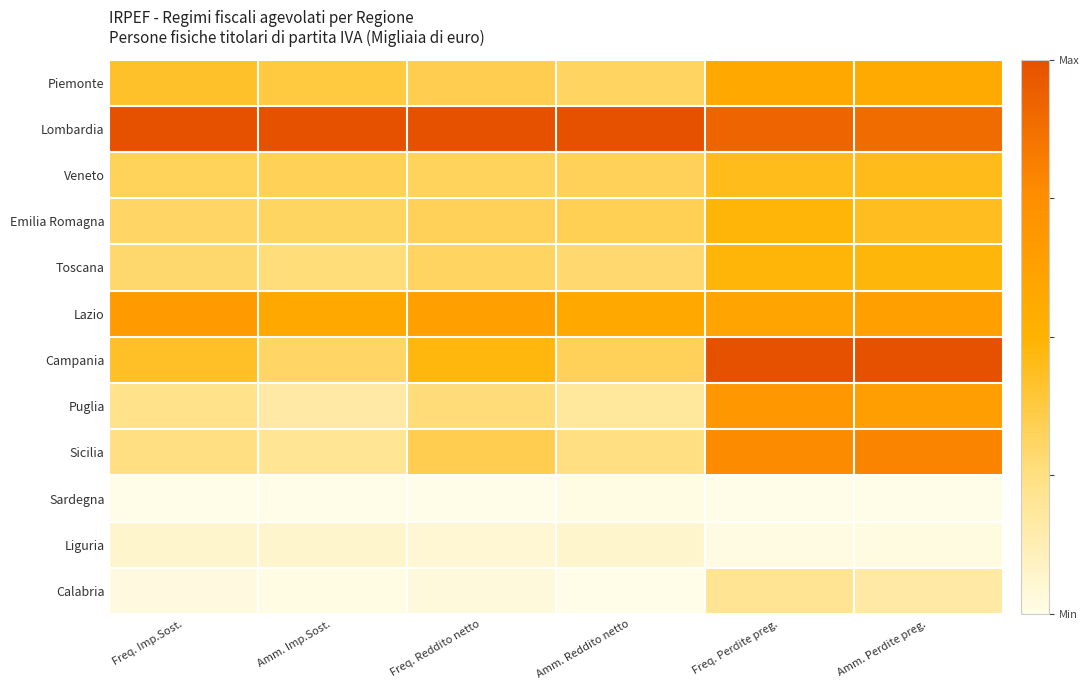

Which series has the widest spread of values?

Campania